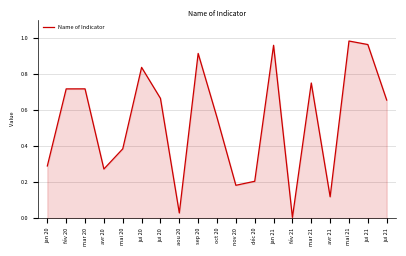

What is the value of the 2nd point from the left?

0.7